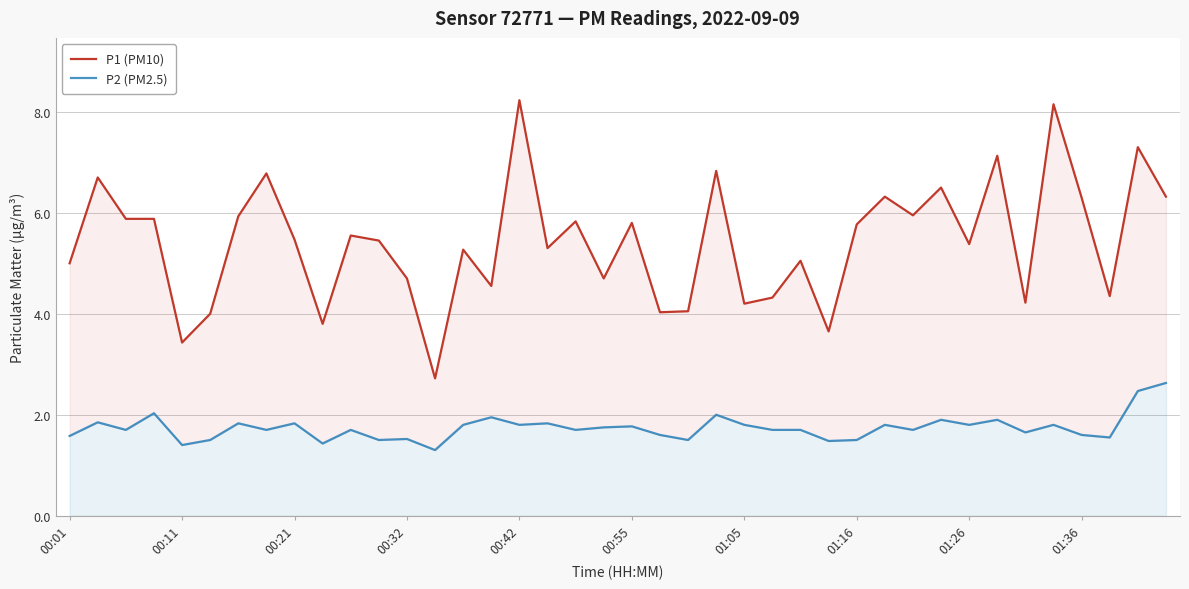

Which series has the largest total across all categories?

P1 (PM10)